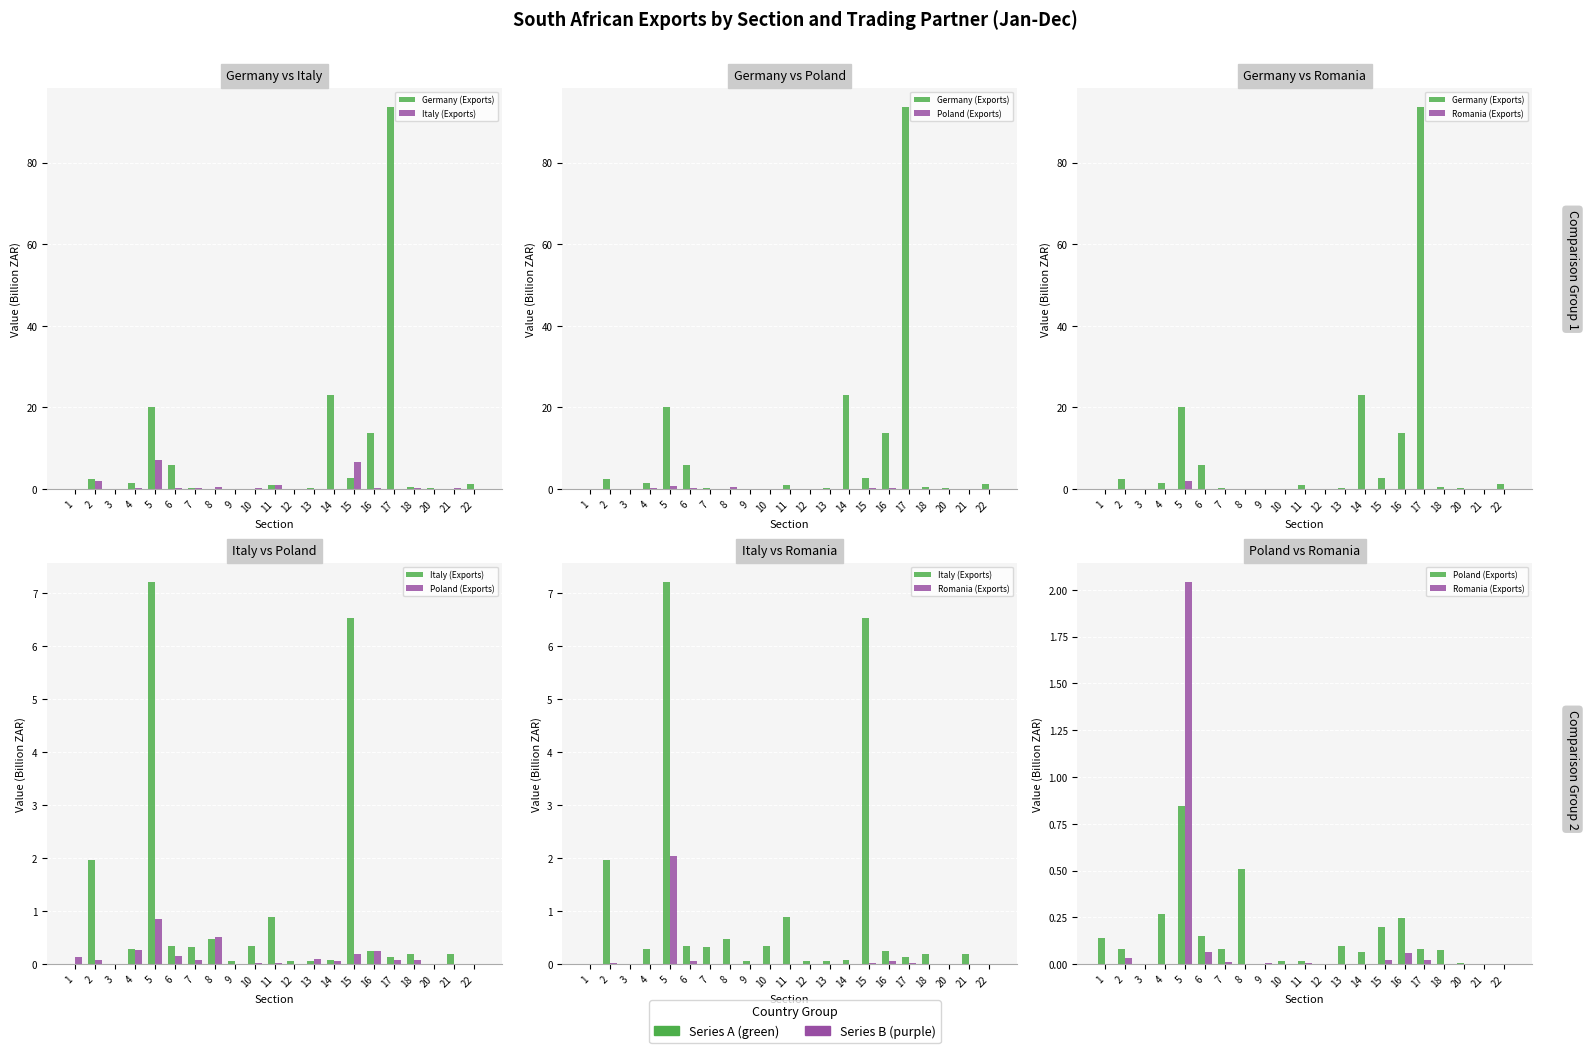

What is the greatest value displayed?

93.7